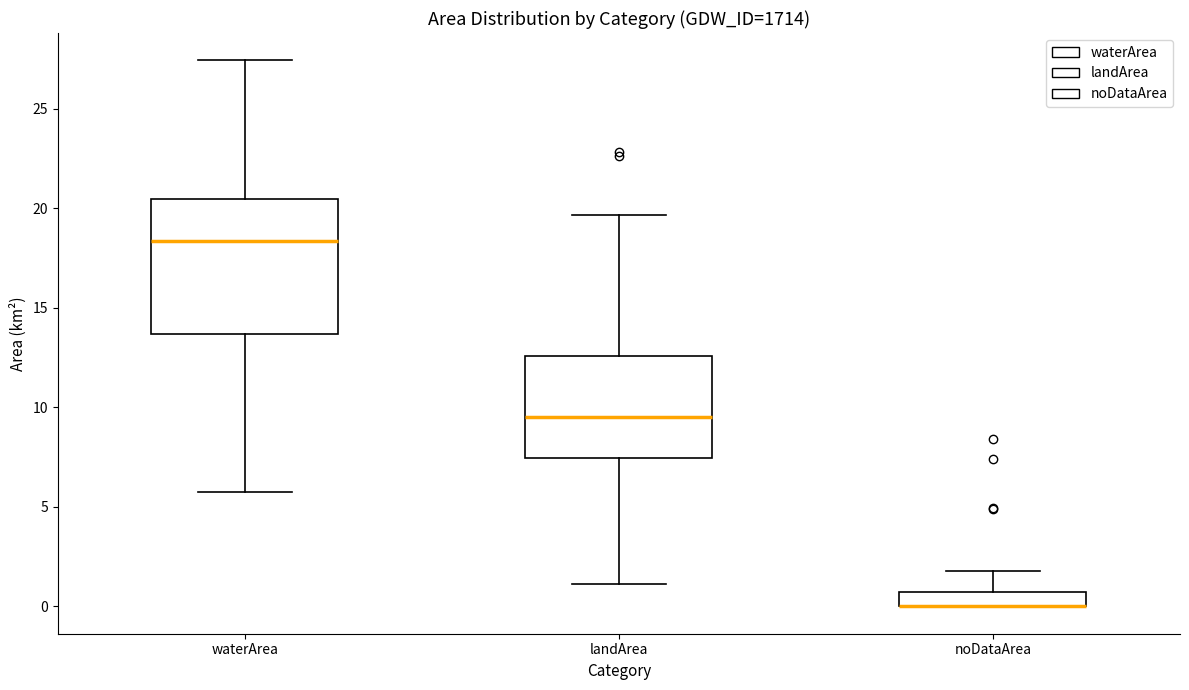

Which box is the tallest, from its lower edge to its upper edge?

waterArea